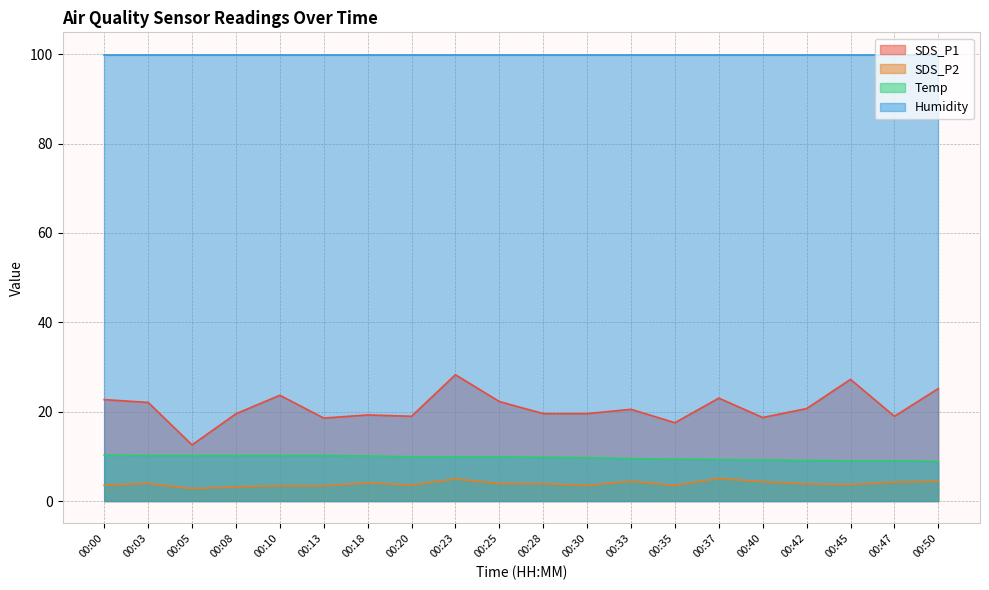

At which label does SDS_P1 first exceed 20?

00:00